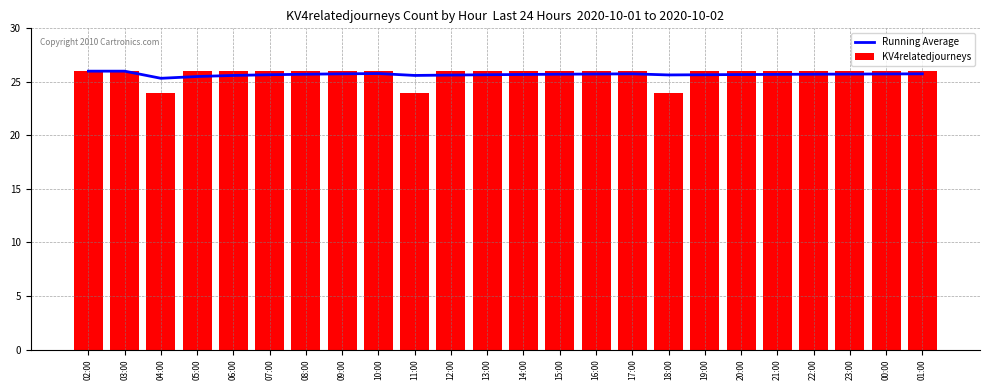

What is the difference between the highest and lowest values at 07:00?

0.3